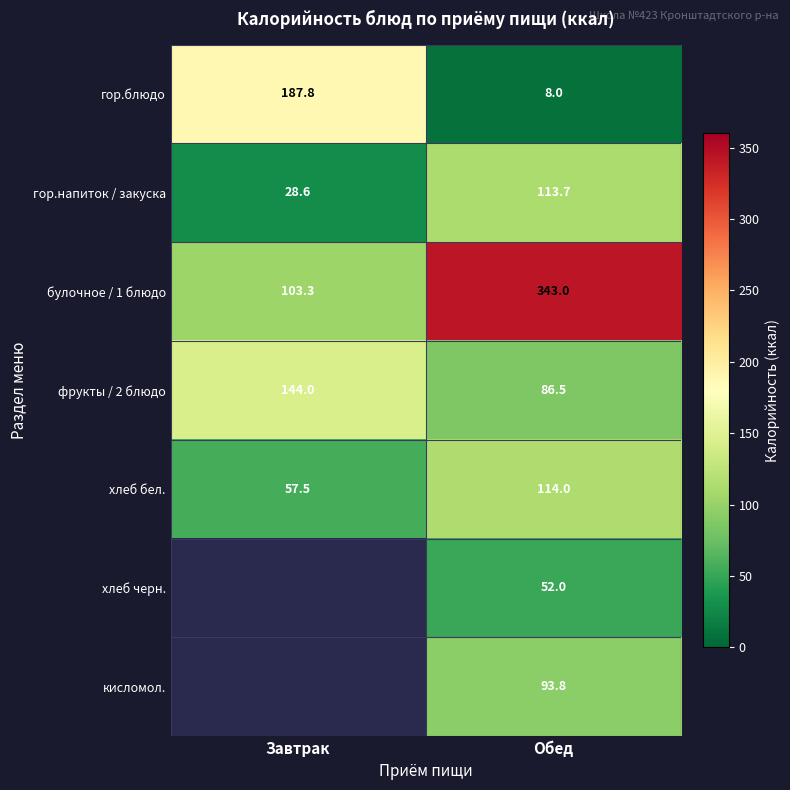

Is it true that булочное / 1 блюдо equals 103.3 at Завтрак?

True